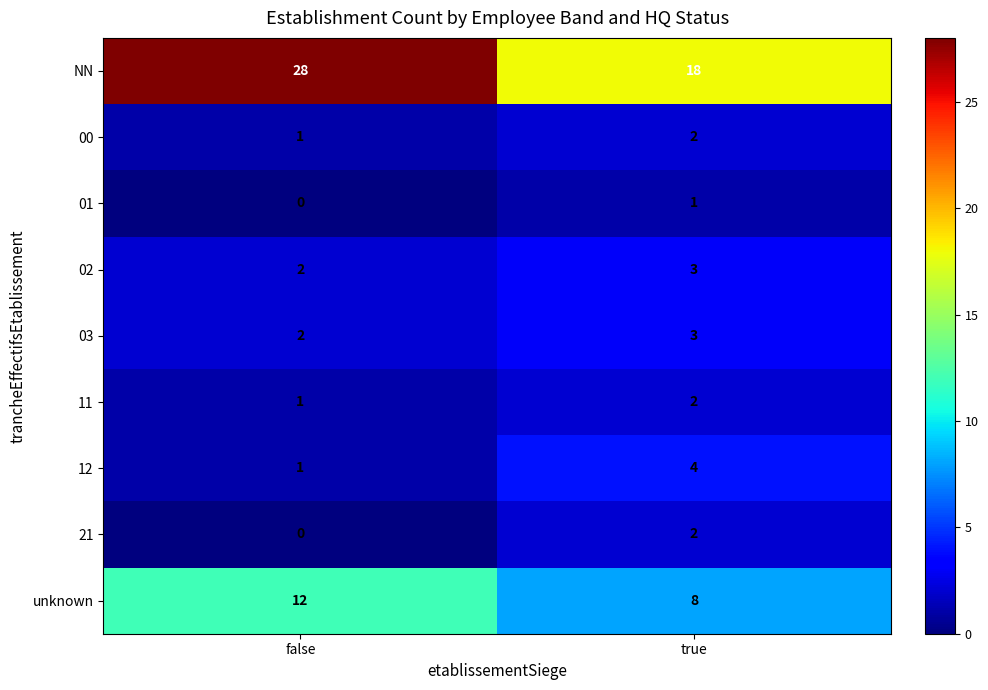

Rank the categories by 01 value from lowest to highest.

false, true